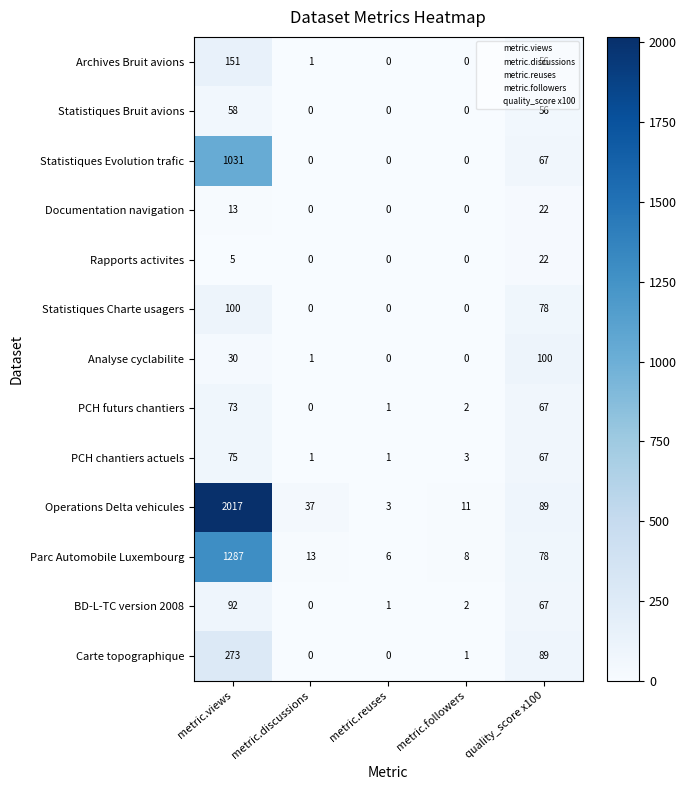

Is the value of Rapports activites at metric.reuses greater than the value of Operations Delta vehicules at quality_score x100?

No